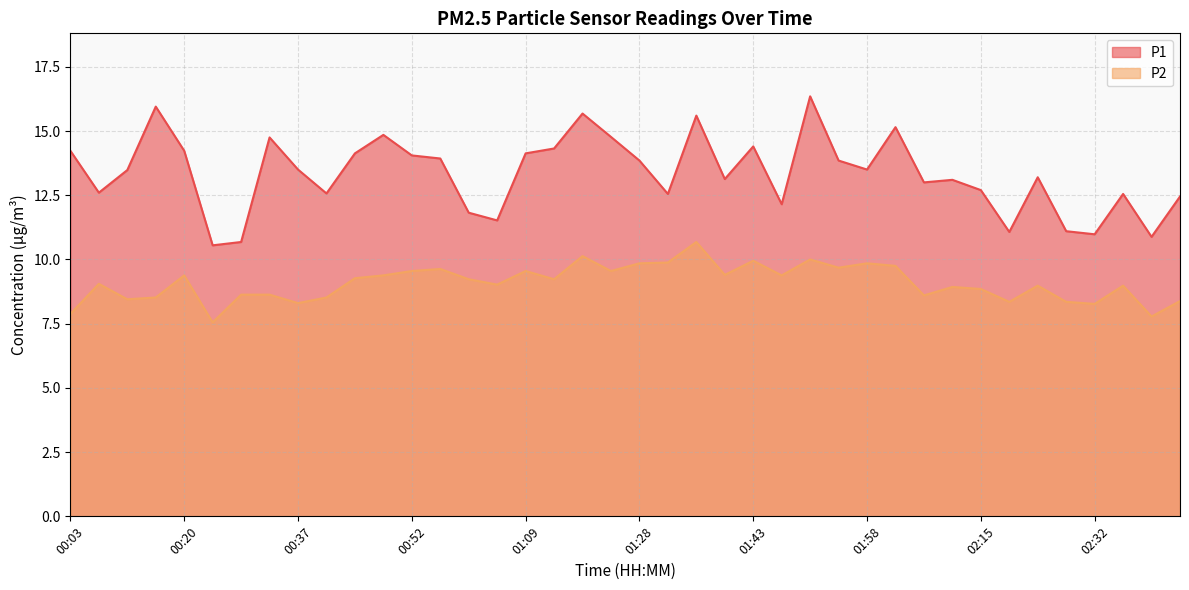

Does the chart have visible grid lines?

Yes